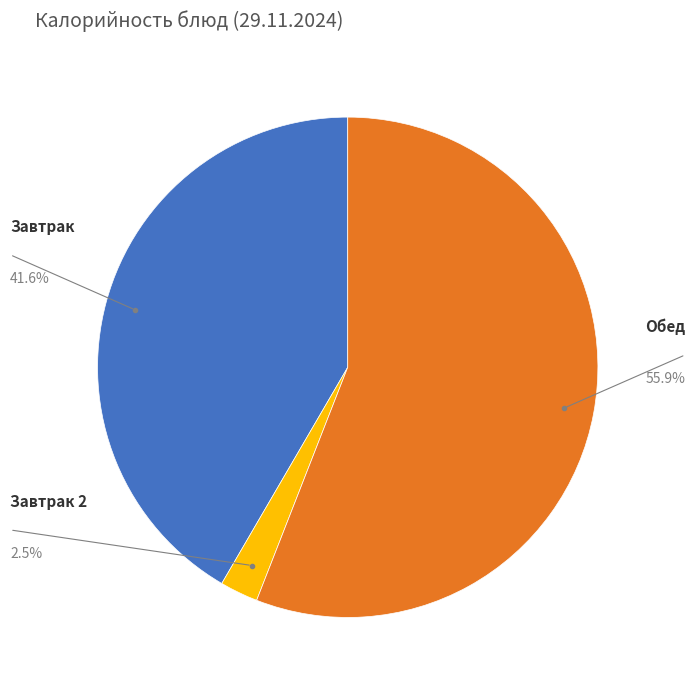

Is there any slice that represents more than half of the pie?

Yes